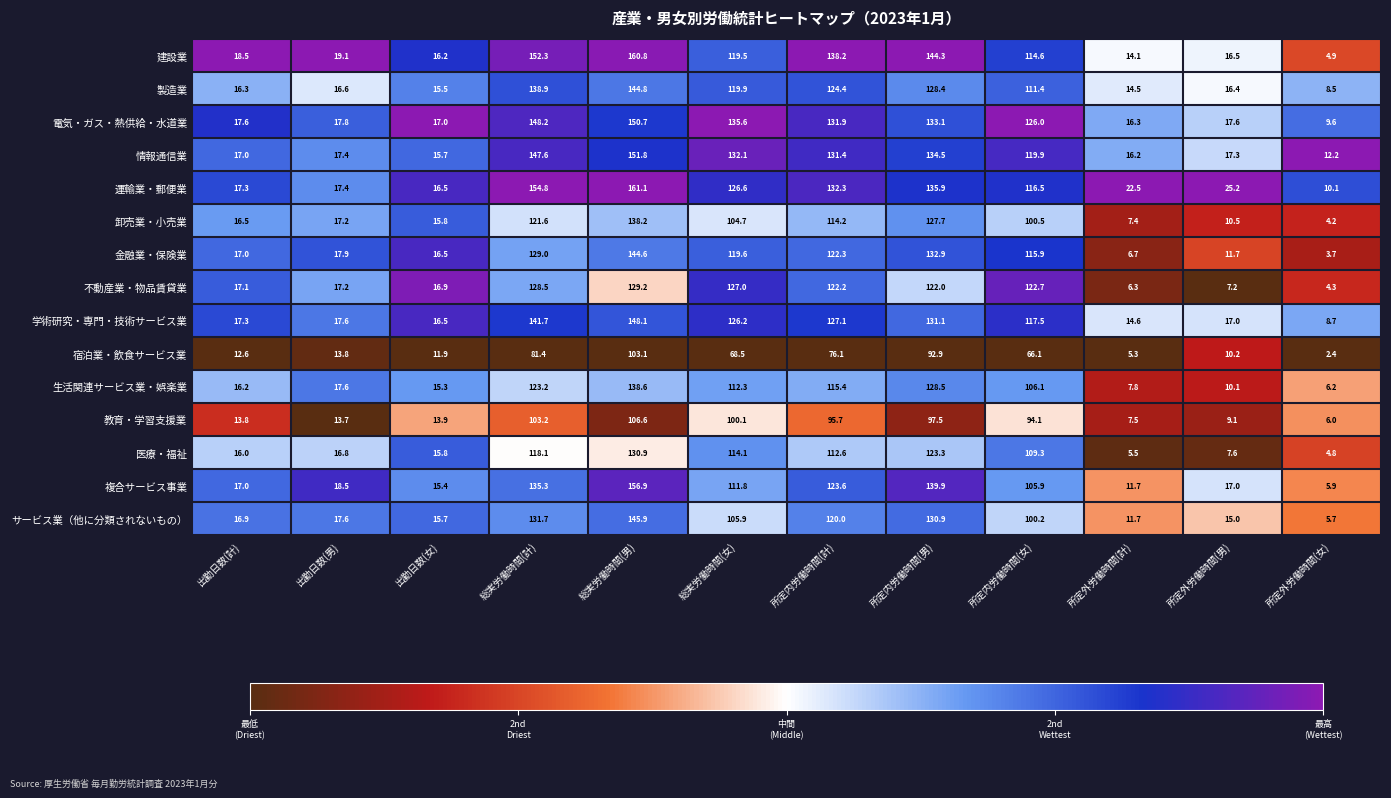

What is the difference between the 教育・学習支援業 values at 所定内労働時間(女) and 総実労働時間(計)?

9.1